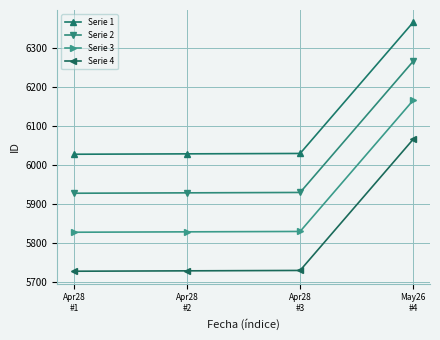

True or false: Serie 2 has a value of 6265 at May26
#4.

True